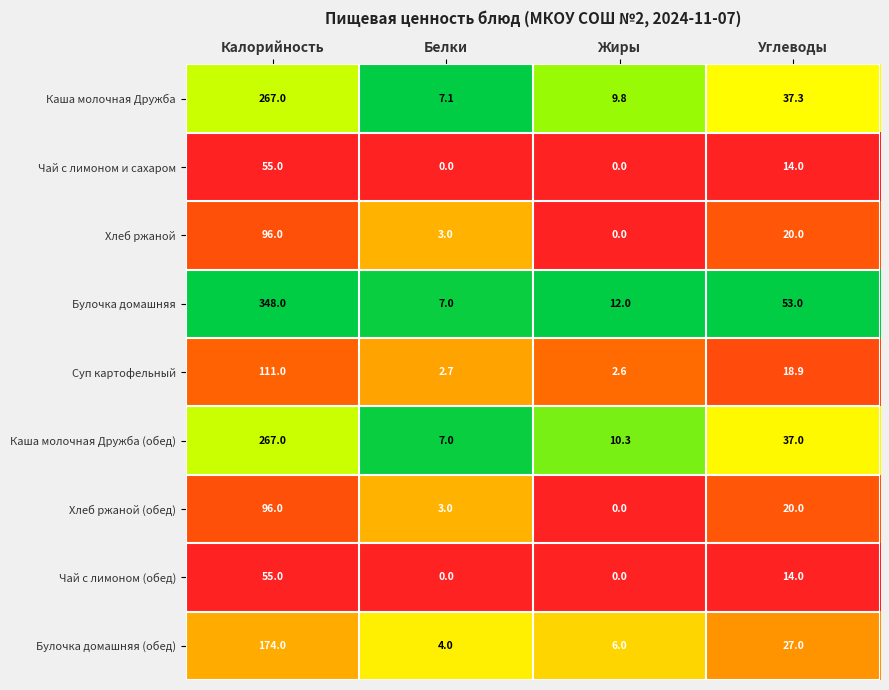

Which series changed the most between Белки and Углеводы?

Булочка домашняя